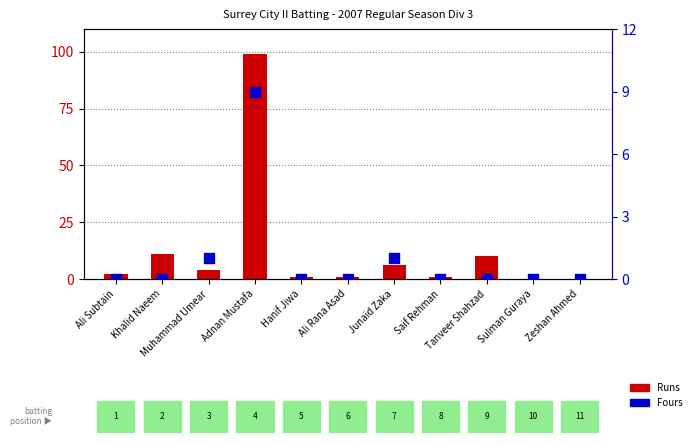

What are all the series names shown in the legend?

Runs, Fours